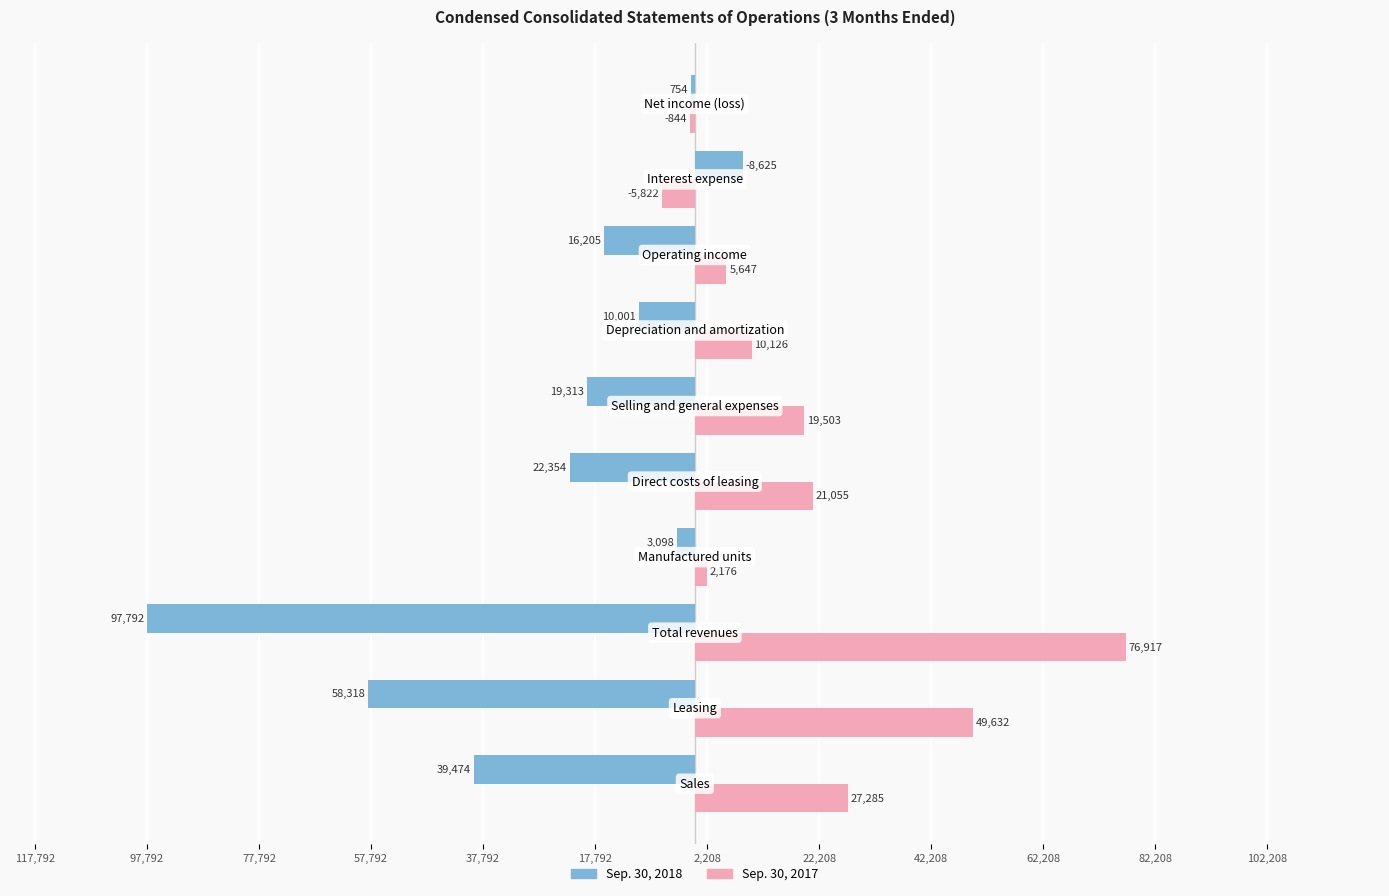

What are all the series names shown in the legend?

Sep. 30, 2018, Sep. 30, 2017